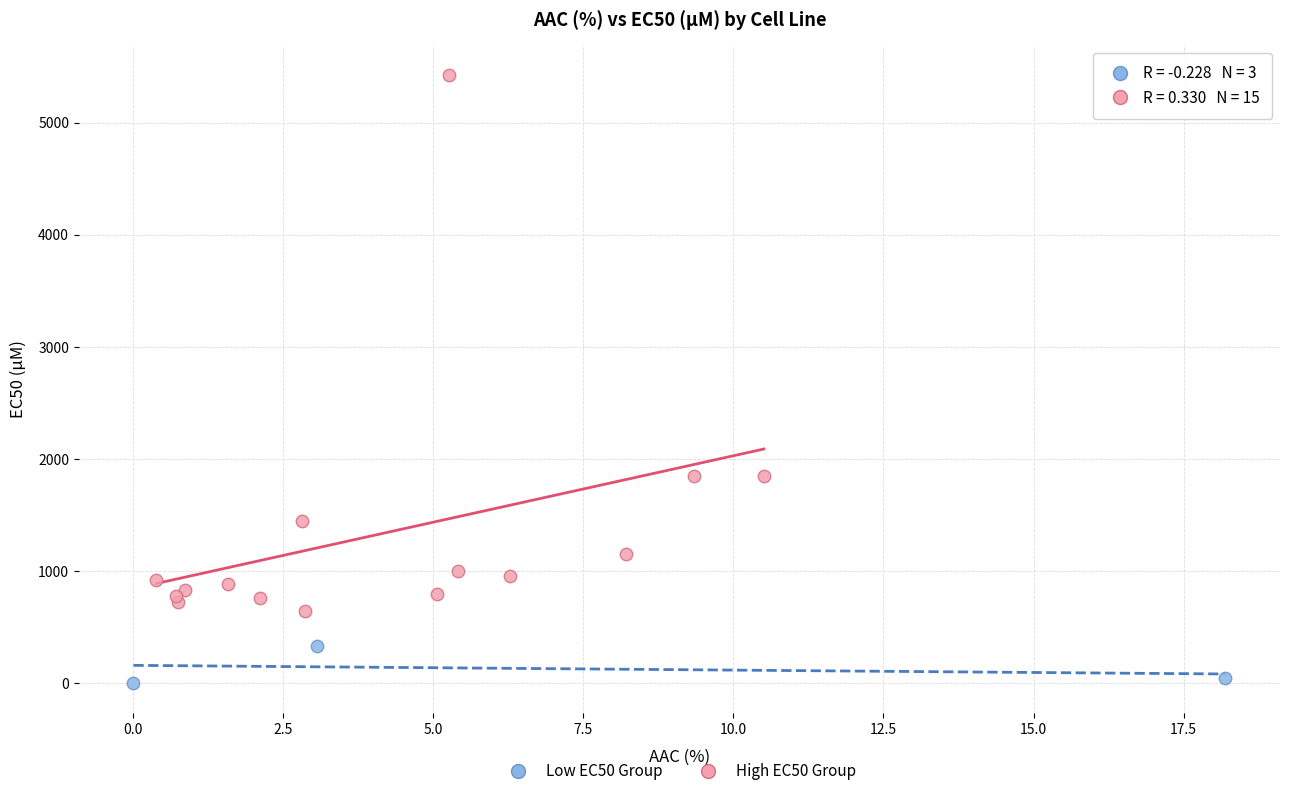

Which series has the largest Y range (max minus min)?

High EC50 Group